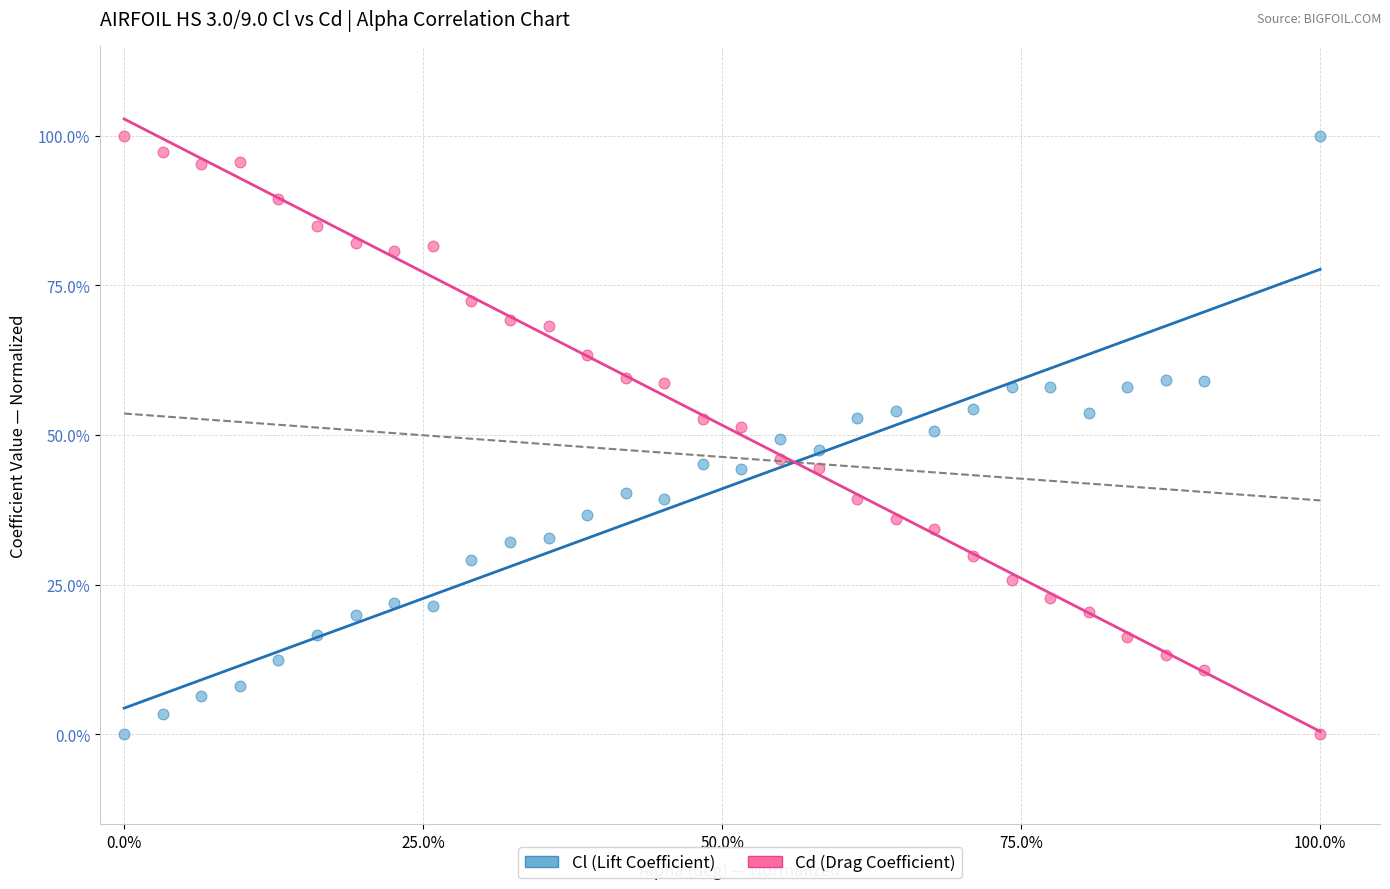

What are all the series names shown in the legend?

Cl (Lift Coefficient), Cd (Drag Coefficient)